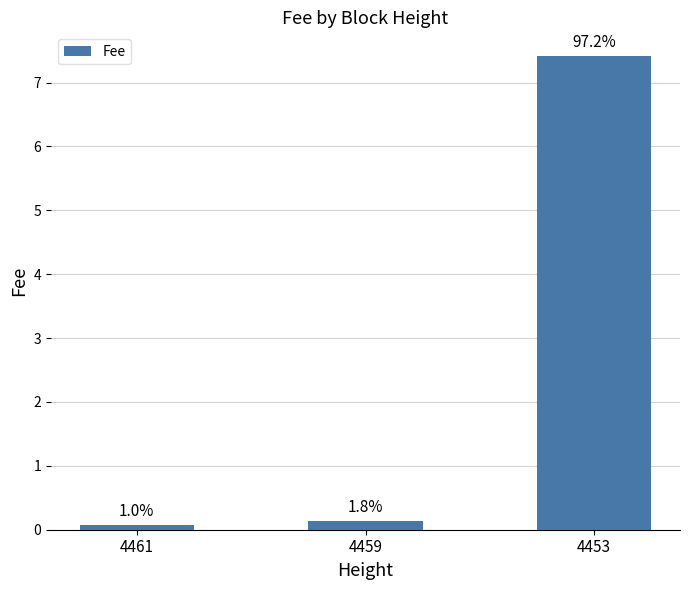

Are the bars horizontal?

No